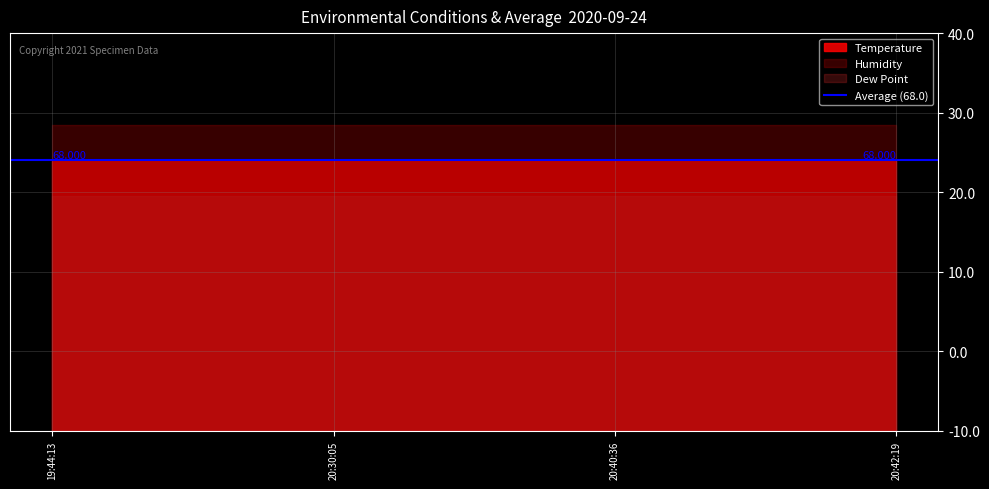

The value of Humidity at 20:40:36 is 114. True or false?

False